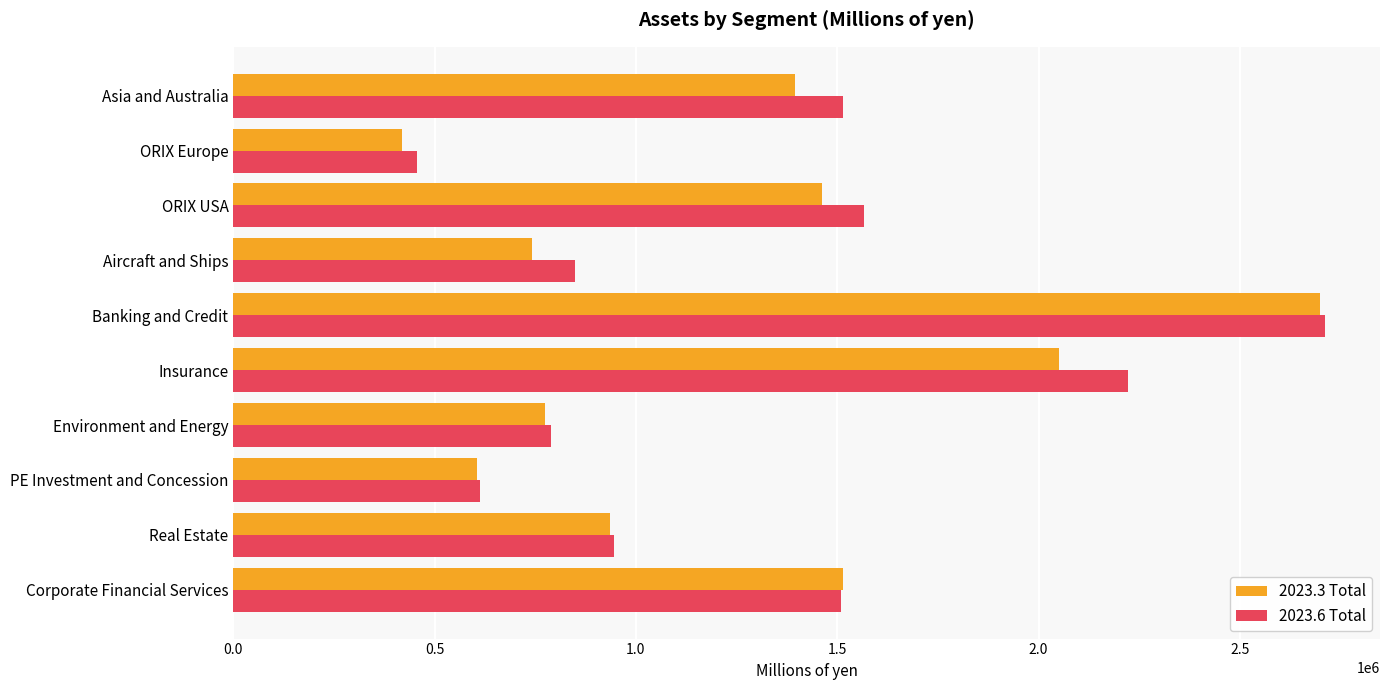

List the series in order of their overall mean, lowest first.

2023.3 Total, 2023.6 Total